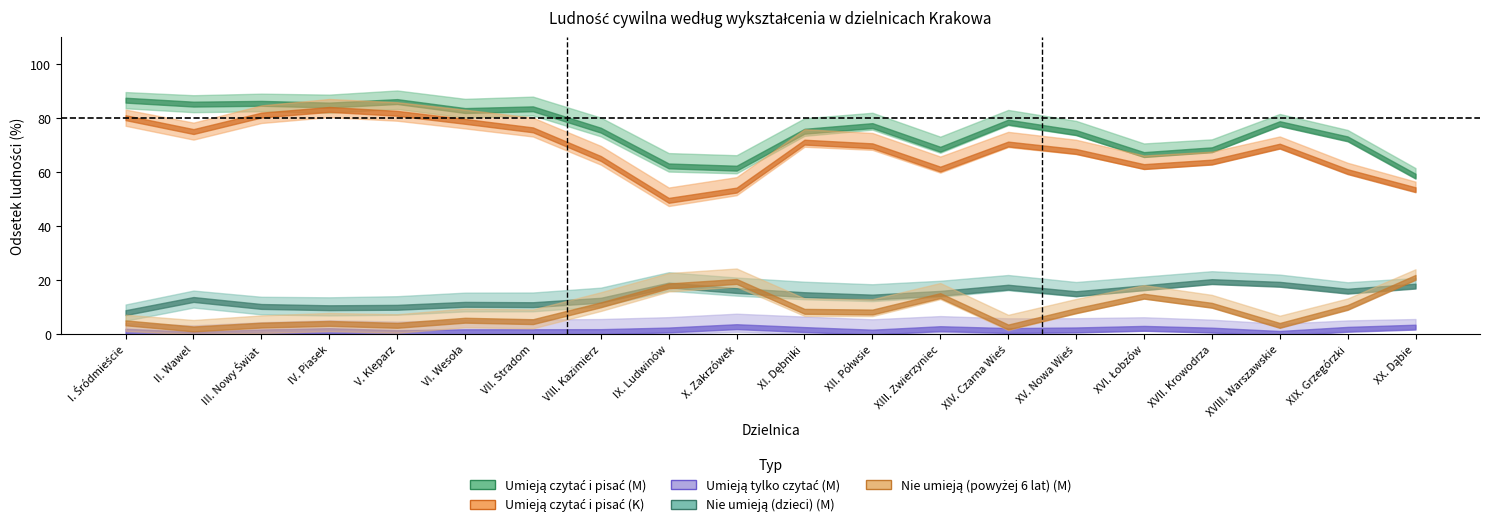

In Umieją czytać i pisać (K), how many points are higher than both neighbors (excluding endpoints)?

4